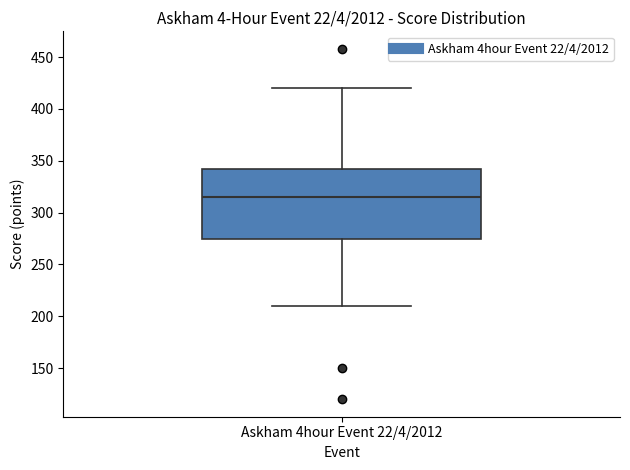

Transcribe this box plot: give where the median line is, the range the box spans, and where the two whiskers end, as read against the y-axis. The values are not printed on the chart, so give them approximately, as read against the axis.

median 315, box 275 to 345, whiskers 210 to 420